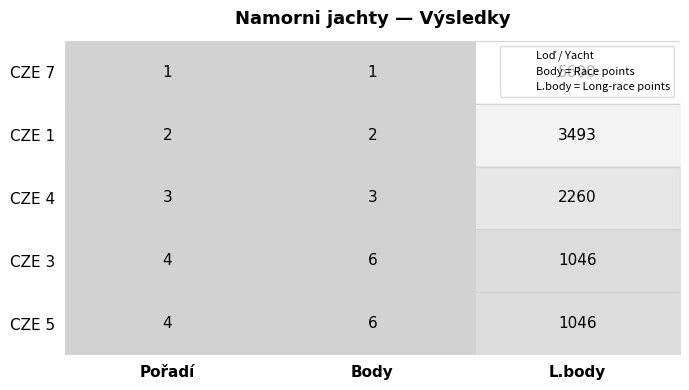

Which series has the largest range (max minus min)?

CZE 7